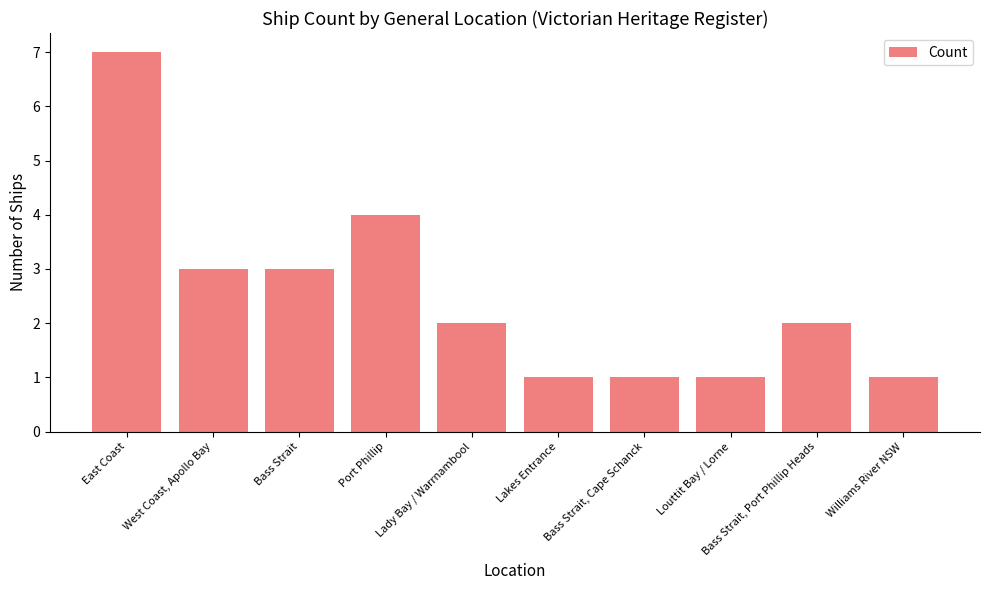

Are the bars horizontal?

No